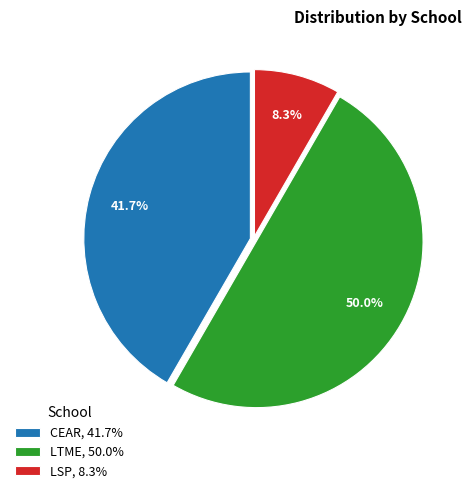

Which has a higher value, LSP, 8.3% or CEAR, 41.7%?

CEAR, 41.7%